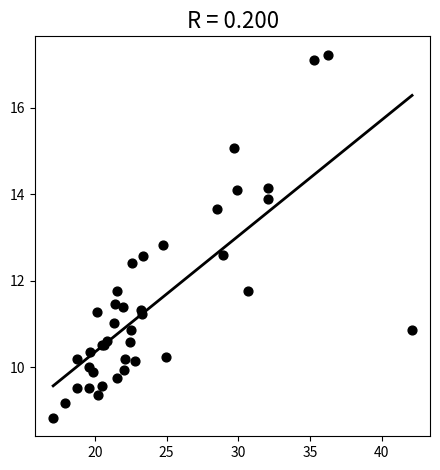

What Y value in the scatter plot is closest to 13?

12.8